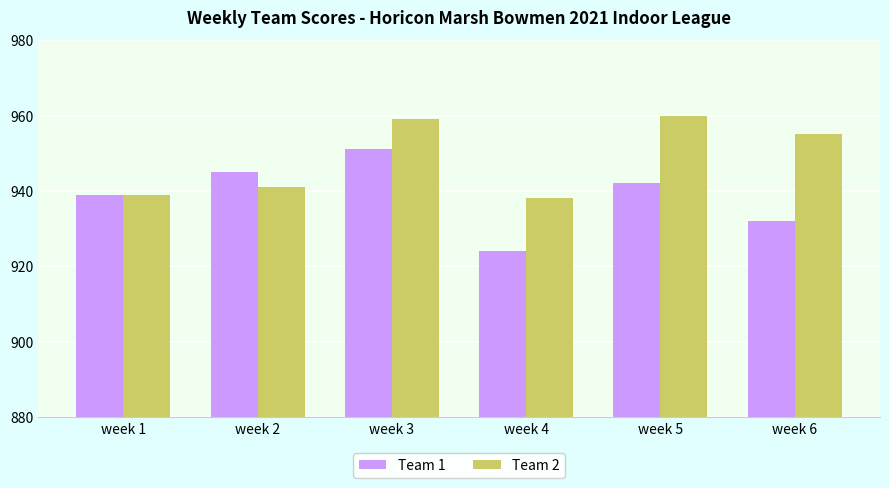

What is the difference between the highest and lowest values at week 2?

4